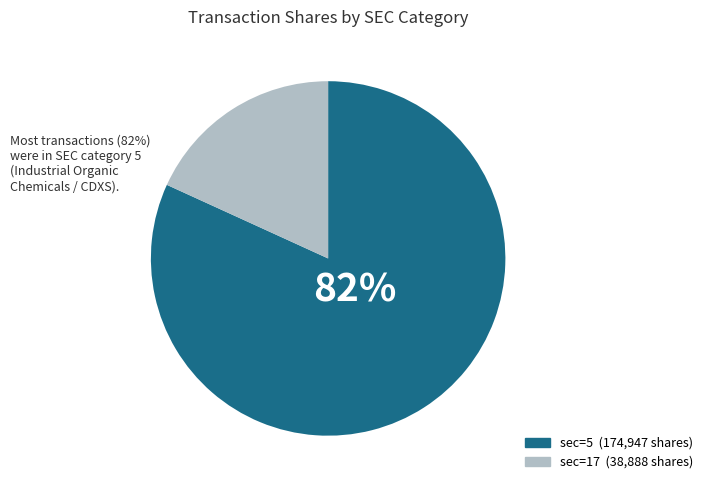

Is there a majority slice in this chart?

Yes